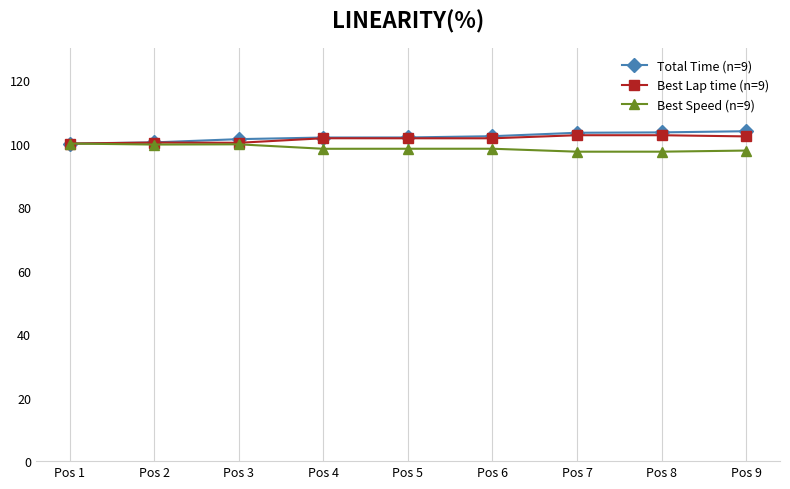

True or false: Best Lap time (n=9) has more than 0 interior local peaks.

True